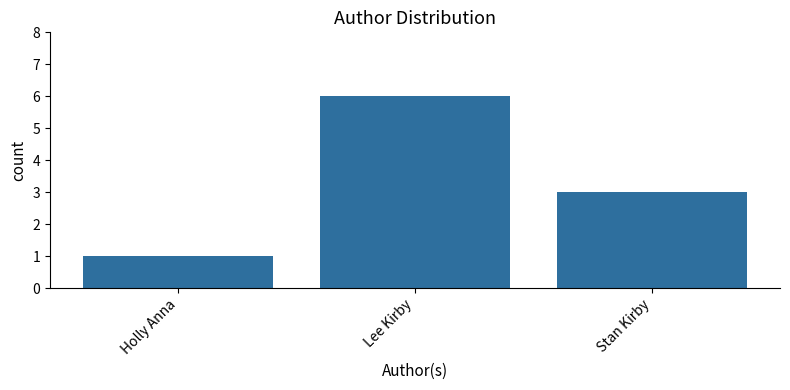

List the labels in order of value, largest first.

Lee Kirby, Stan Kirby, Holly Anna